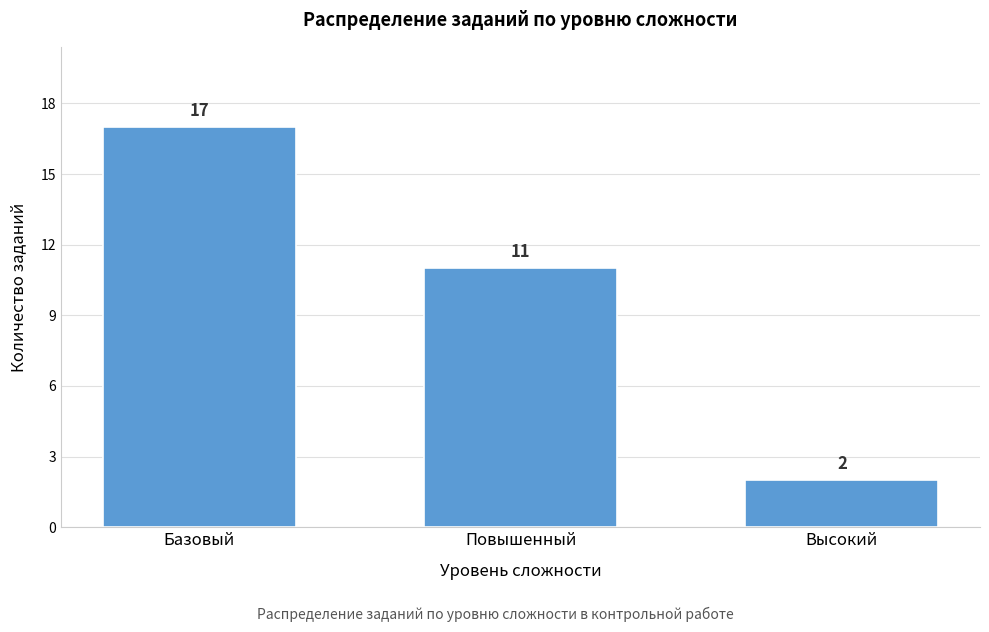

Reading left to right, what are all the values shown in this chart?

17	11	2